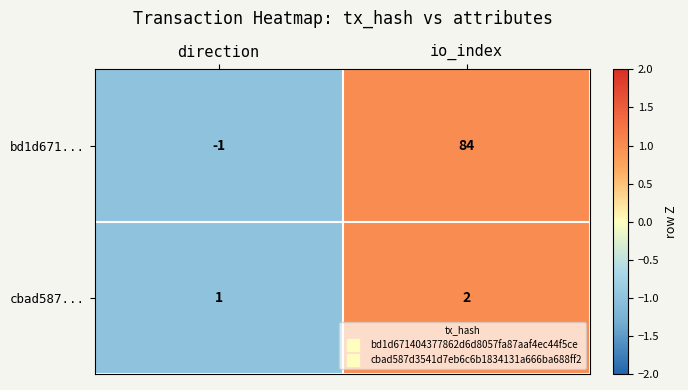

Is the value of cbad587... at io_index greater than the value of bd1d671... at direction?

Yes